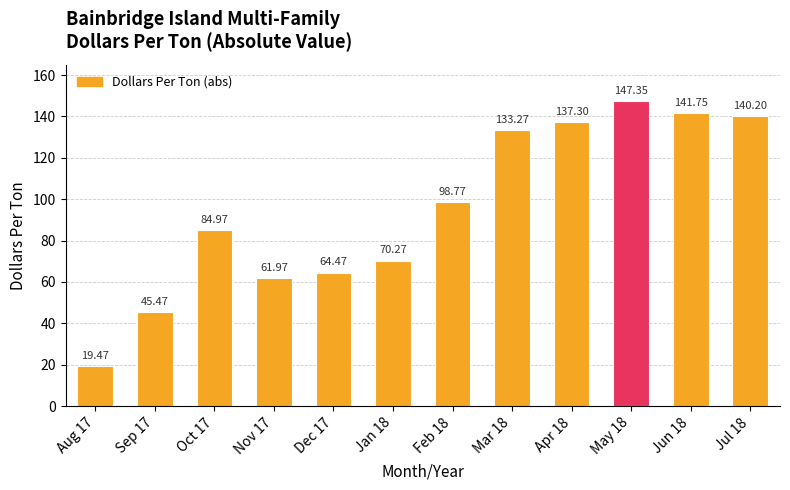

What is the label of the 3rd bar from the left?

Oct 17